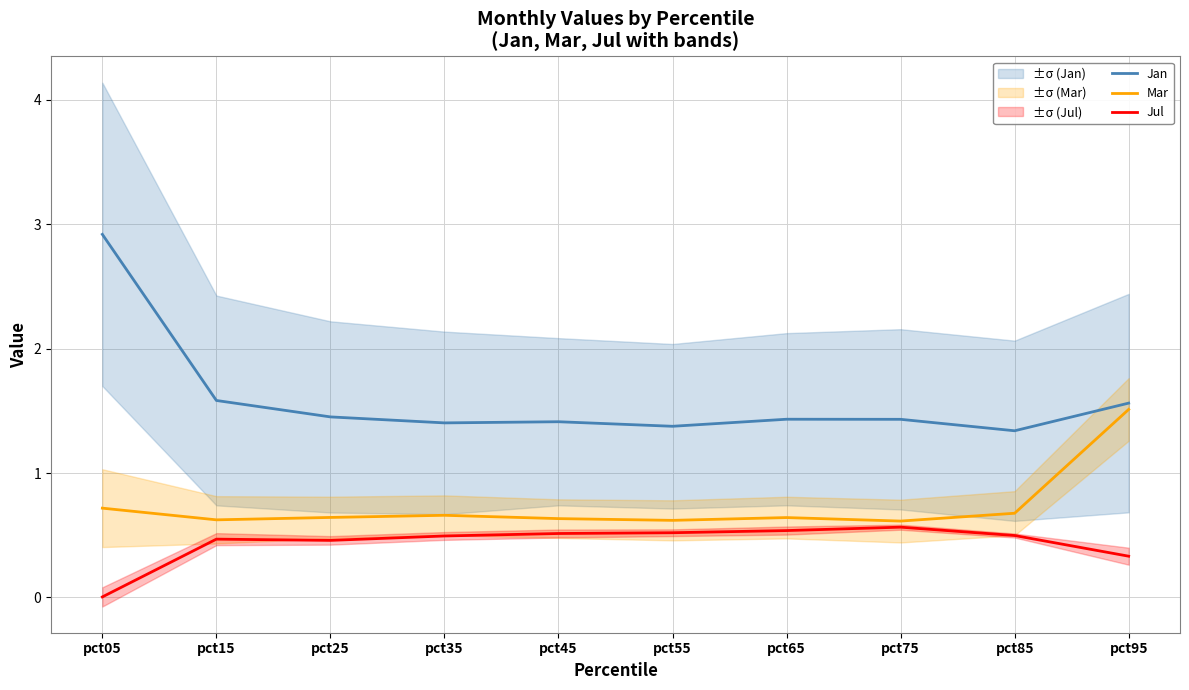

At how many categories does at least one series exceed 1?

10